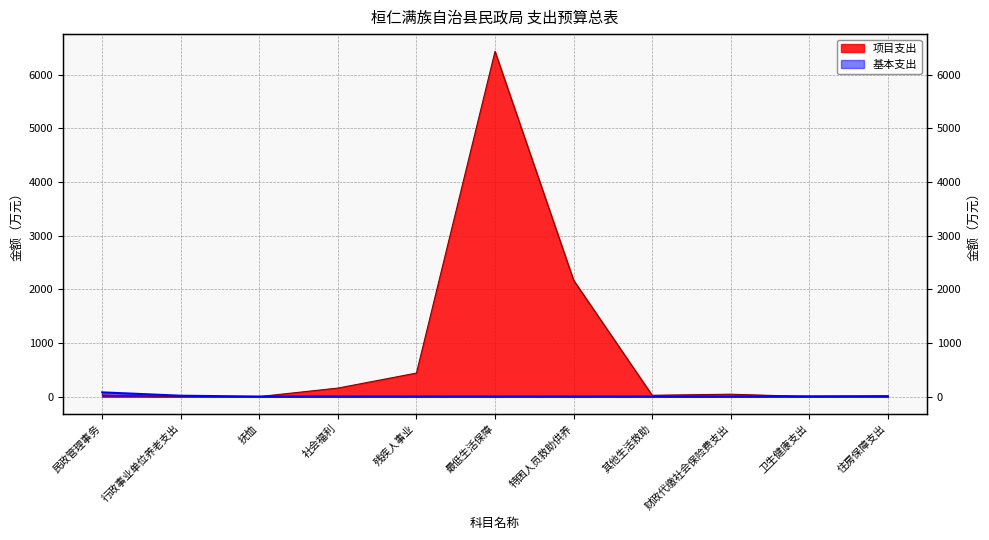

Reading right to left, what are all the values shown in this chart?

基本支出: 住房保障支出=8.2	卫生健康支出=5.1	财政代缴社会保险费支出=0.0	其他生活救助=0.0	特困人员救助供养=0.0	最低生活保障=0.0	残疾人事业=0.0	社会福利=0.0	抚恤=0.4	行政事业单位养老支出=15.7	民政管理事务=78.5
项目支出: 住房保障支出=0.0	卫生健康支出=0.0	财政代缴社会保险费支出=44.0	其他生活救助=24.0	特困人员救助供养=2170.0	最低生活保障=6436.0	残疾人事业=438.0	社会福利=158.0	抚恤=0.0	行政事业单位养老支出=0.0	民政管理事务=29.0